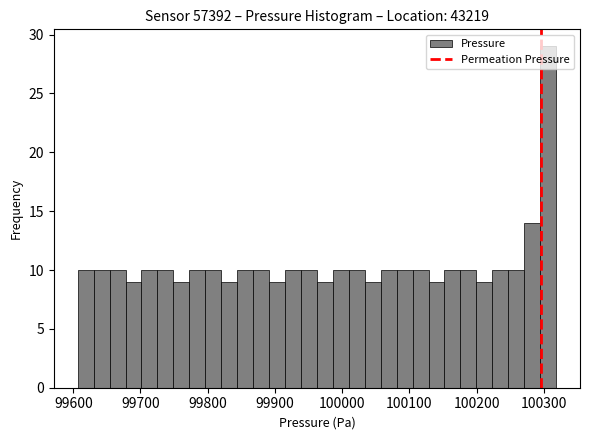

Around what value on the x-axis is the tallest bar? Give the approximate position of its centre, as read against the axis.

100310